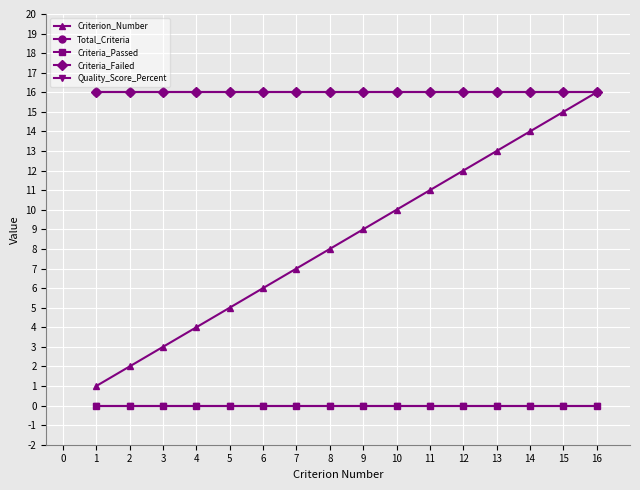

Rank the series by their maximum value, from highest to lowest.

Criterion_Number, Total_Criteria, Criteria_Failed, Criteria_Passed, Quality_Score_Percent